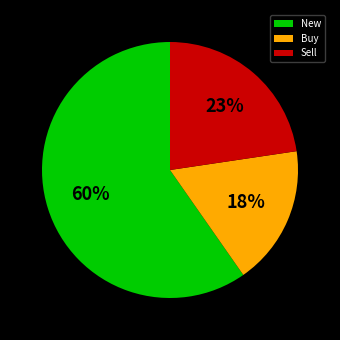

What is the ratio of the value at Sell to the value at Buy?

1.3